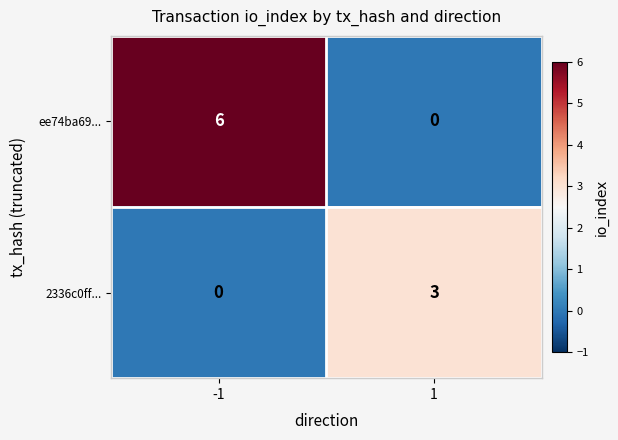

Reading left to right, extract all data points from this chart.

ee74ba69...: -1=6	1=0
2336c0ff...: -1=0	1=3